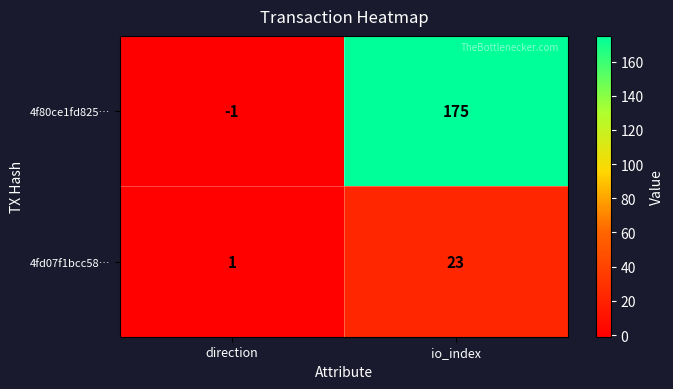

True or false: 4f80ce1fd825… has a value of -1 at direction.

True